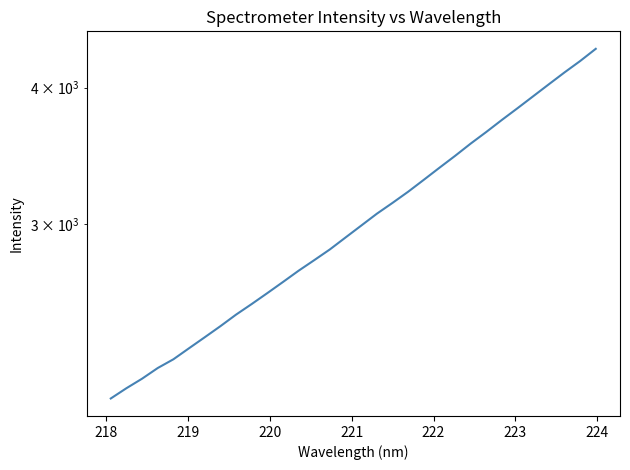

Reading left to right, extract all data points from this chart.

2077.0	2122.5	2165.6	2214.9	2256.1	2309.3	2363.2	2419.1	2478.8	2534.9	2594.0	2655.6	2719.6	2780.8	2844.6	2917.0	2990.9	3066.8	3137.6	3212.3	3294.1	3378.9	3464.6	3555.7	3644.1	3738.0	3831.5	3929.2	4029.4	4131.2	4231.6	4342.1